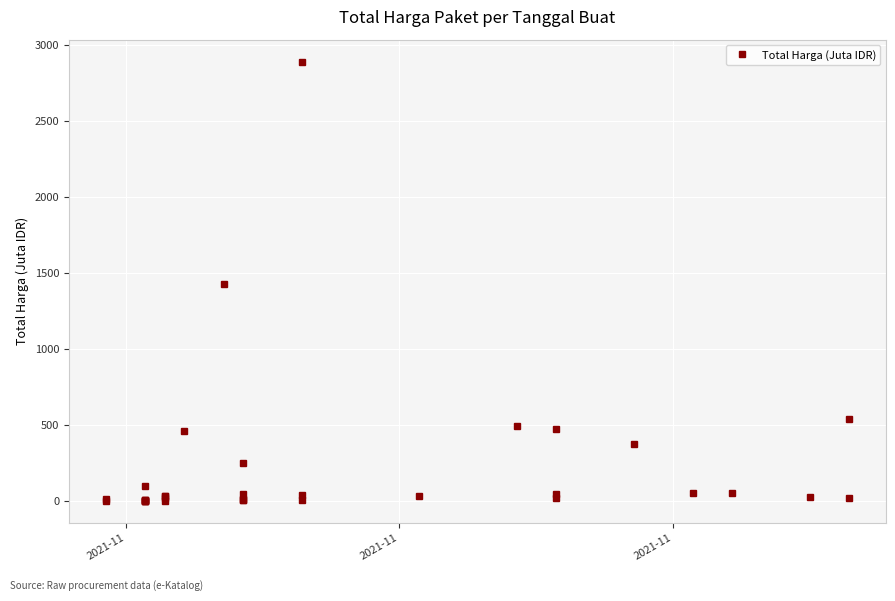

How many data points are less than 27?

17